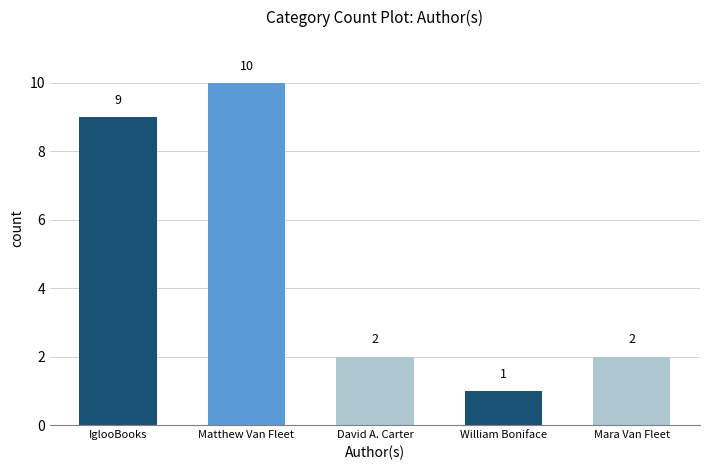

What is the label of the 5th bar from the left?

Mara Van Fleet